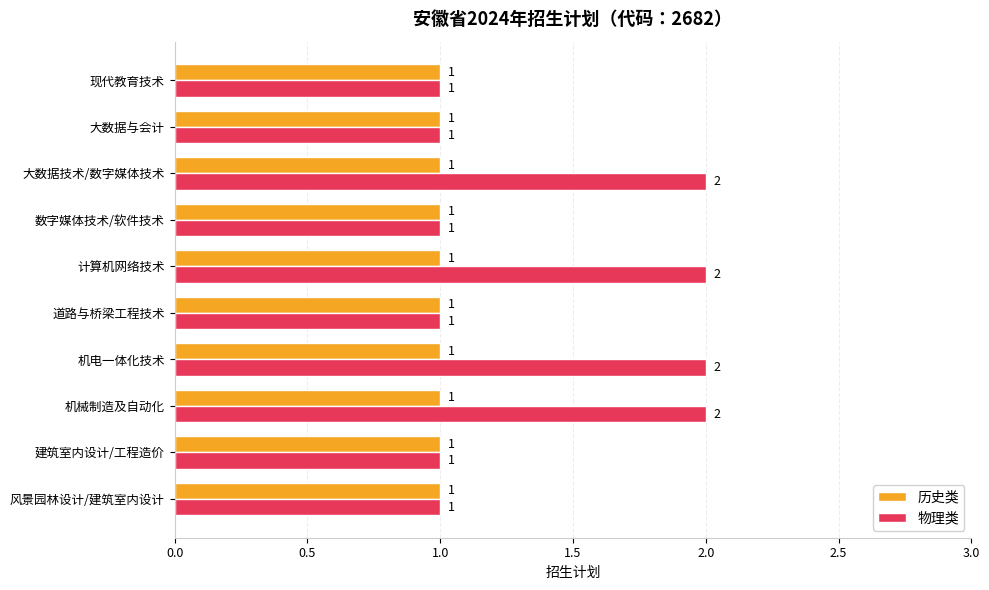

Which series has the largest range (max minus min)?

物理类